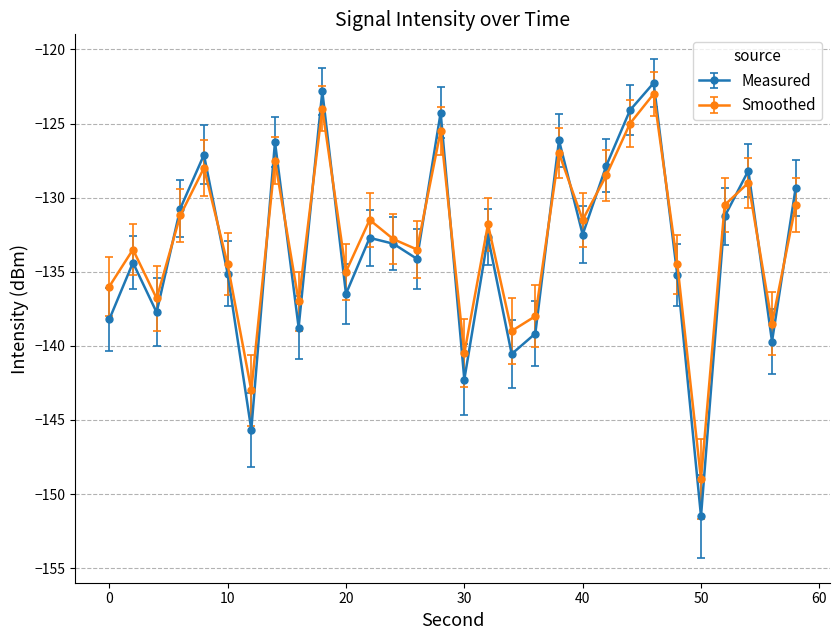

Is this an area chart (filled region under the line)?

No